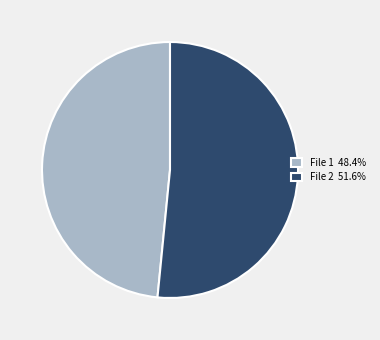

Does File 2 51.6% represent more than half of the total?

Yes